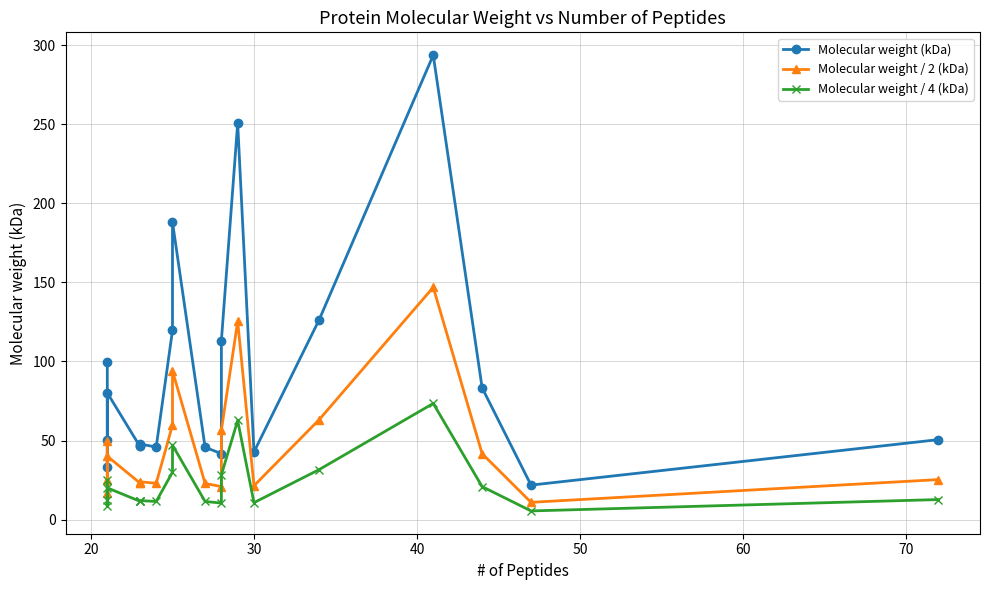

Is this an area chart (filled region under the line)?

No